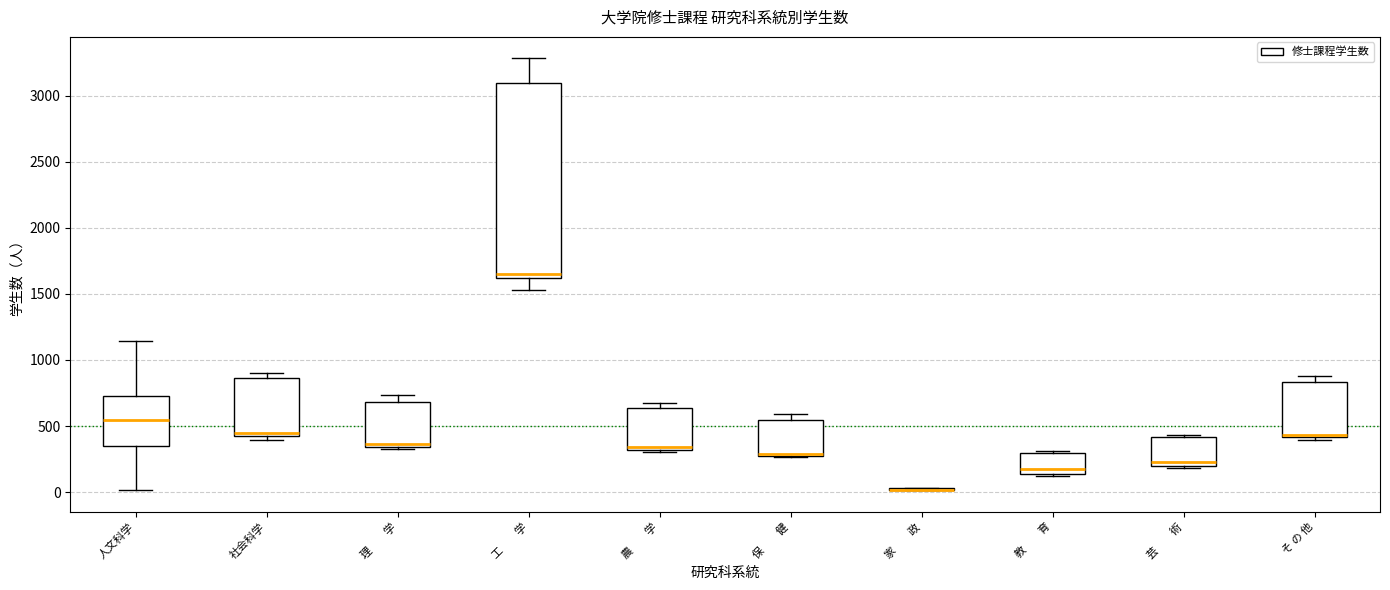

Where is the lower edge of the box for 芸 術 on the y-axis? The values are not printed on the chart, so give them approximately, as read against the axis.

200